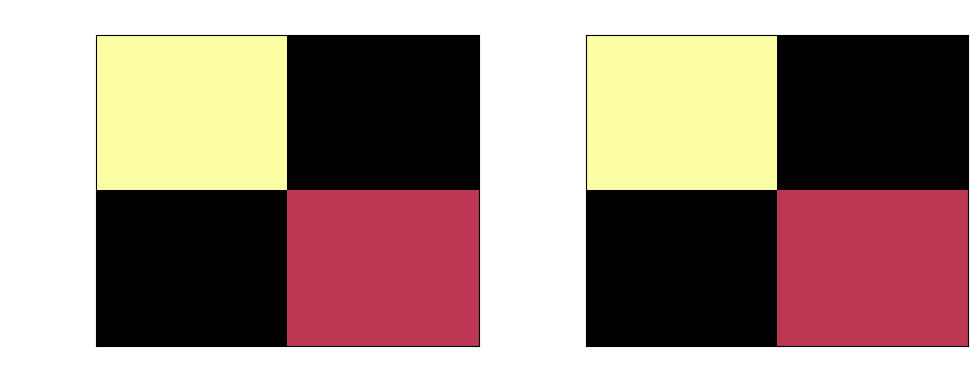

The ea126c85...f163d series shows 1 at -1. True or false?

False